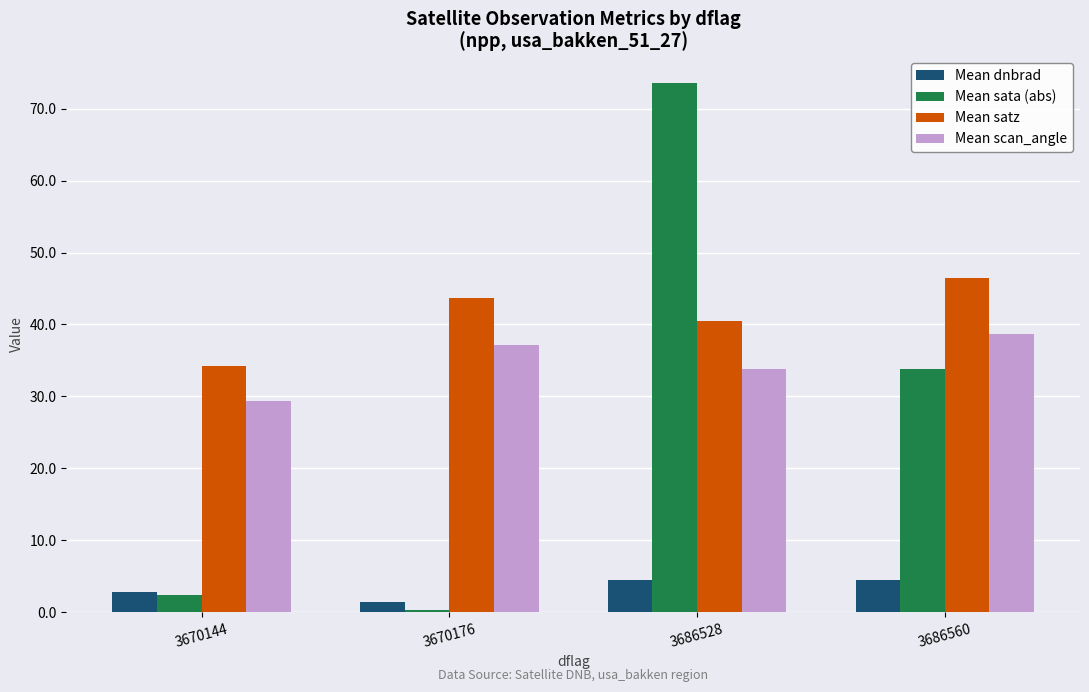

At which category is the sum across all series the highest?

3686528